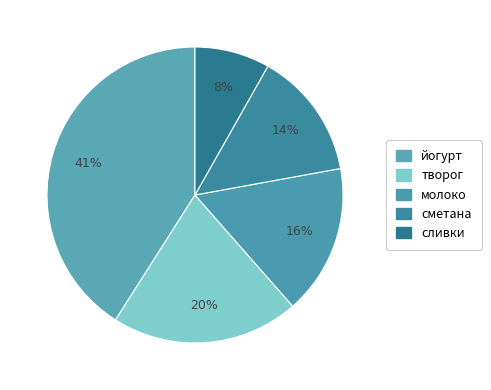

How many slices are in this pie chart?

5